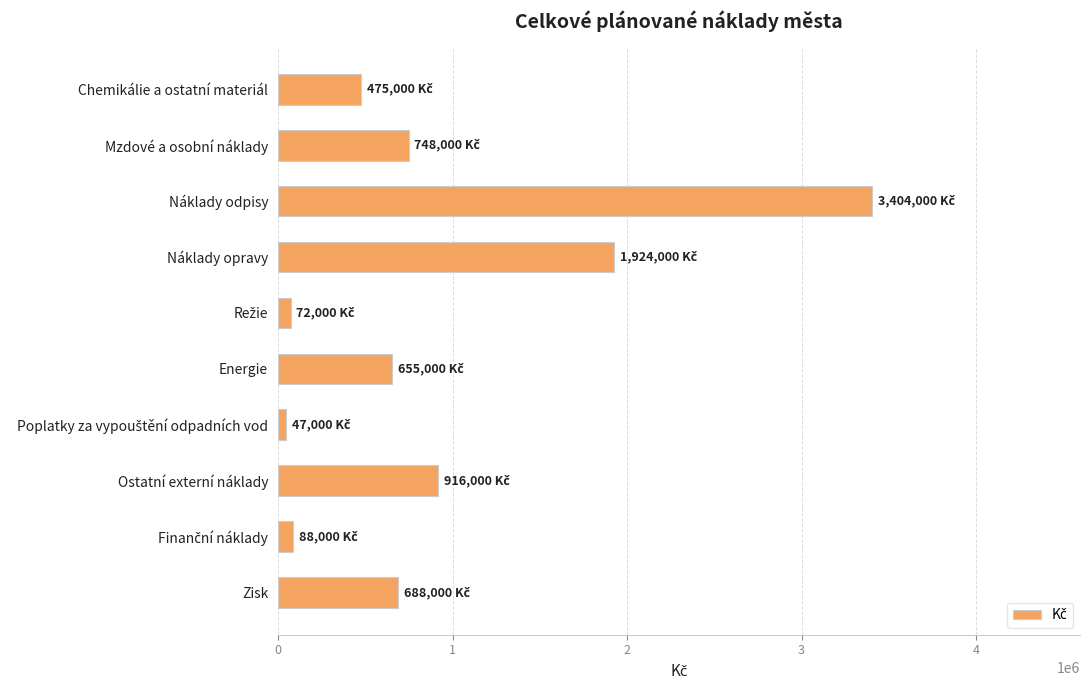

Which has a higher value, Náklady opravy or Chemikálie a ostatní materiál?

Náklady opravy